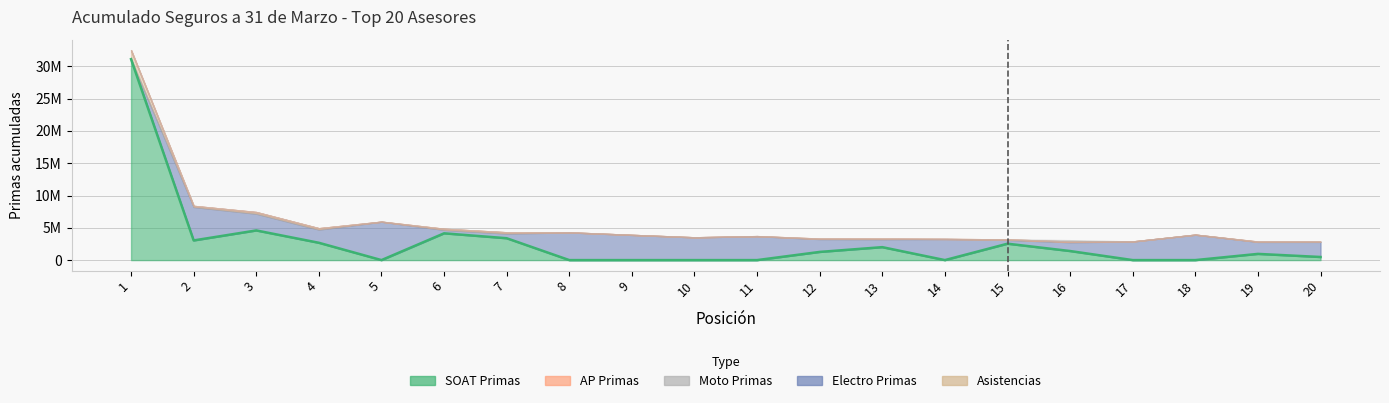

What is the difference between the highest and lowest values at 4?

2680000